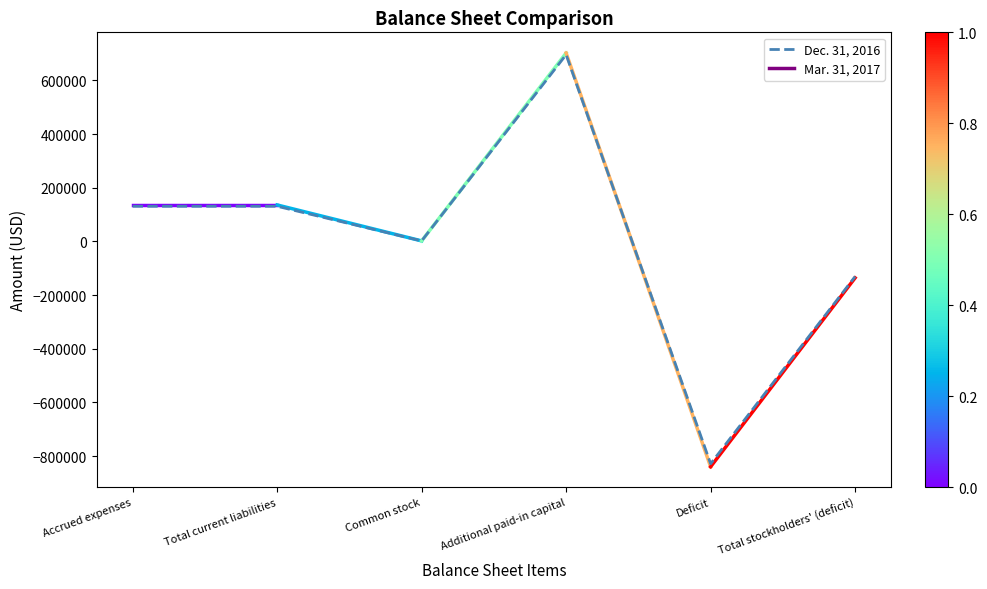

Does the chart have visible grid lines?

No